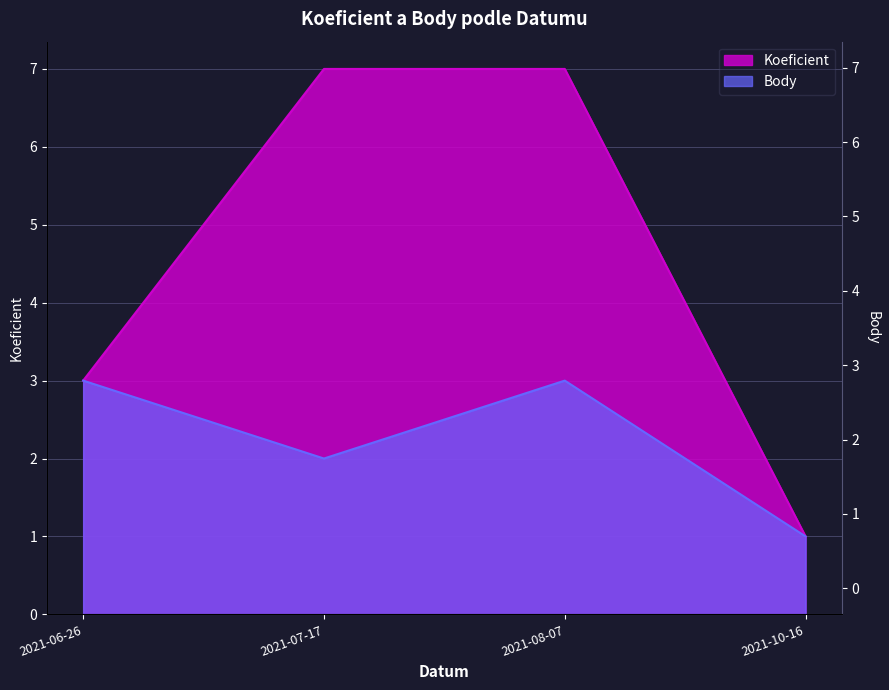

How many lines are shown in the chart?

2